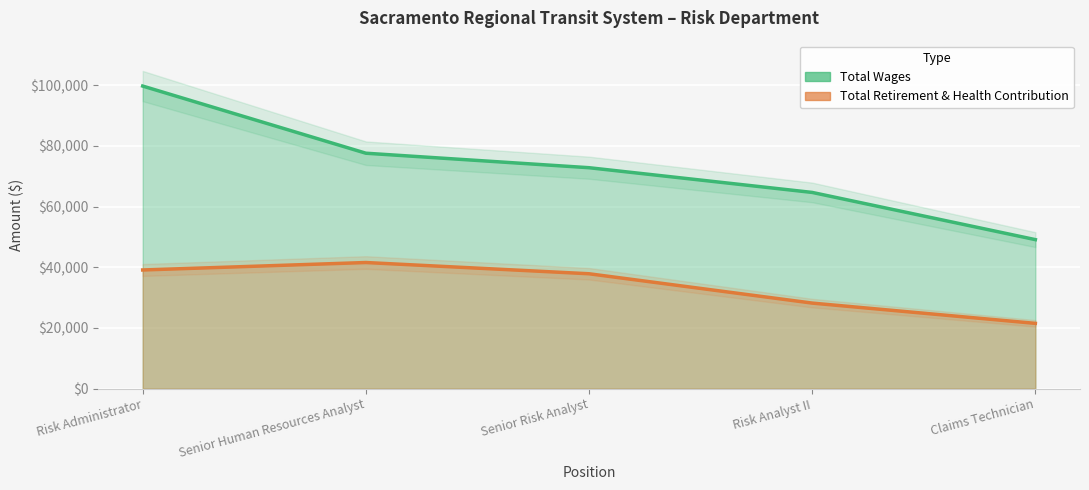

What is the sum of all Total Wages values?

363804